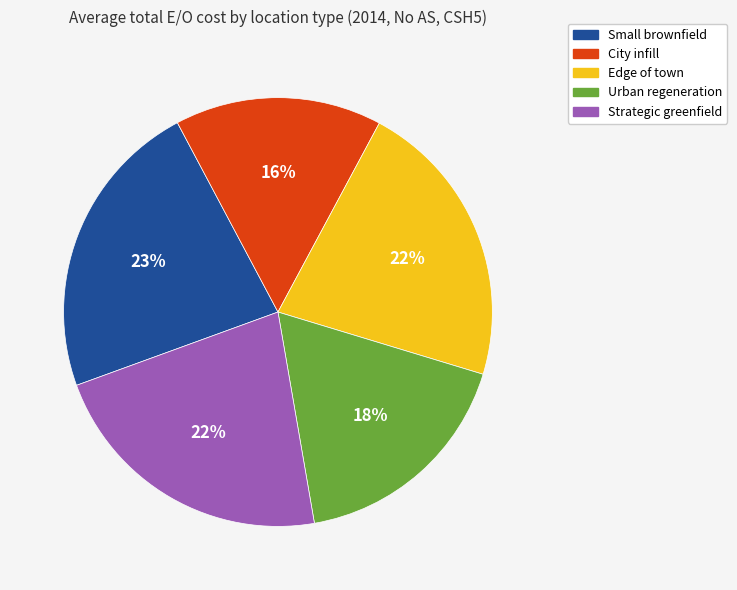

Which has a higher value, City infill or Small brownfield?

Small brownfield